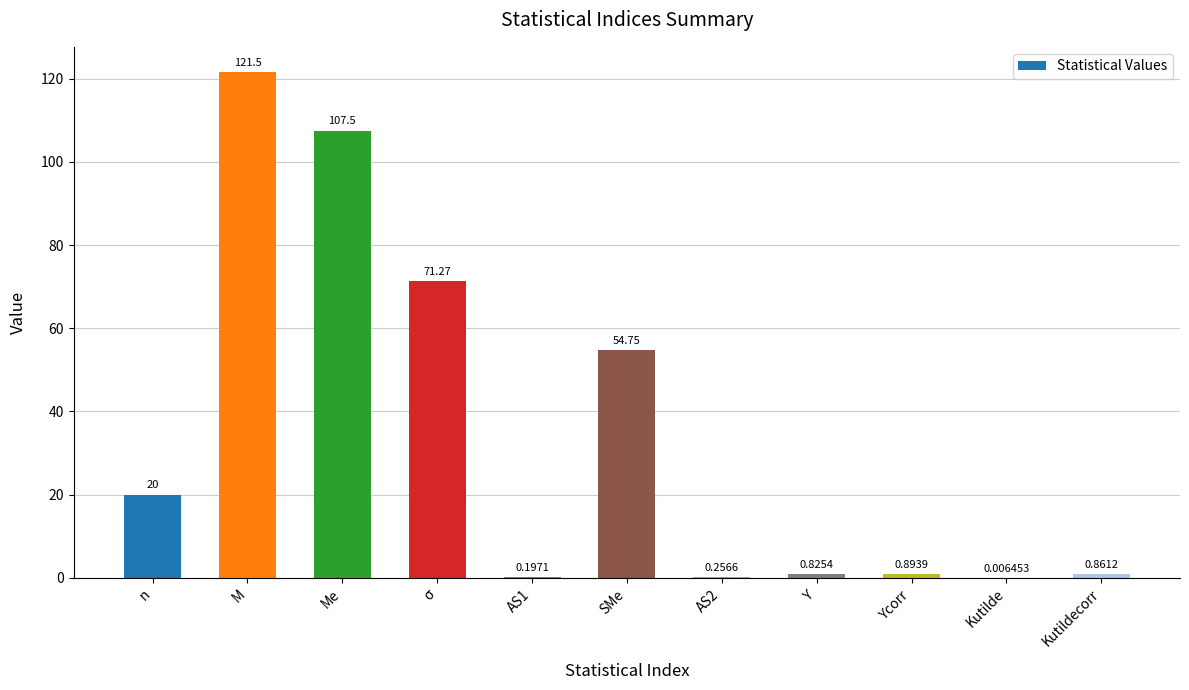

The value at Me is 48.0. True or false?

False